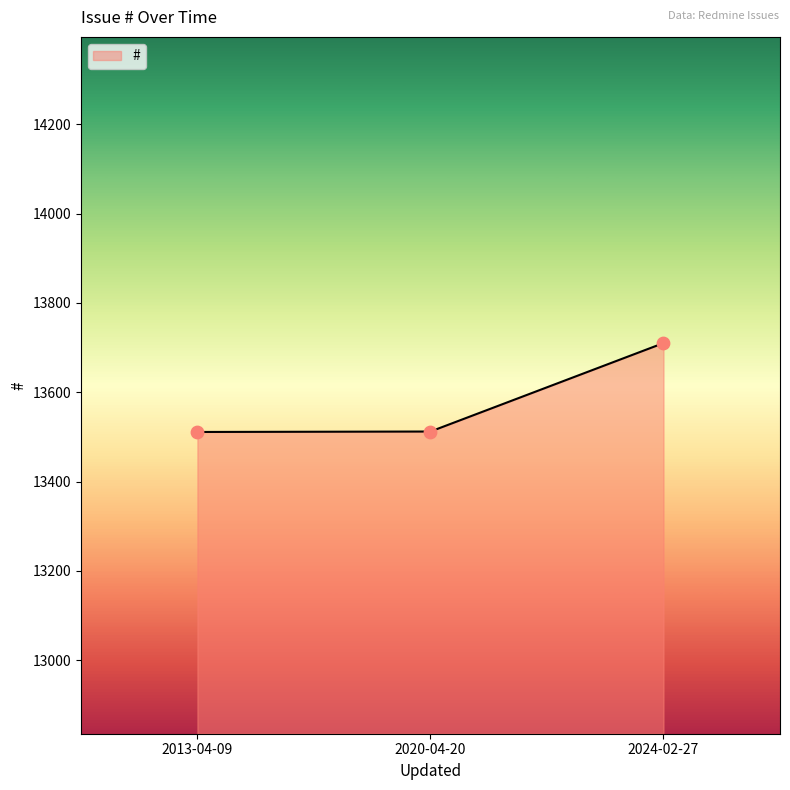

Which has a higher value, 2013-04-09 or 2024-02-27?

2024-02-27